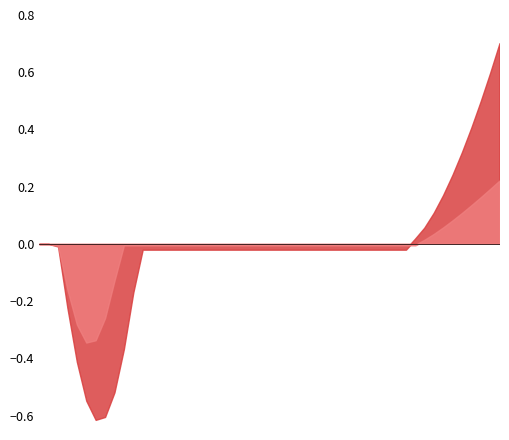

Which series has the widest spread of values?

AOP